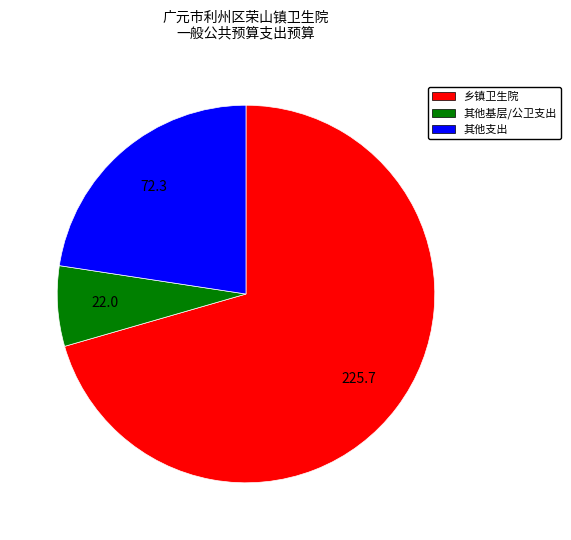

Count the number of slices in the pie.

3